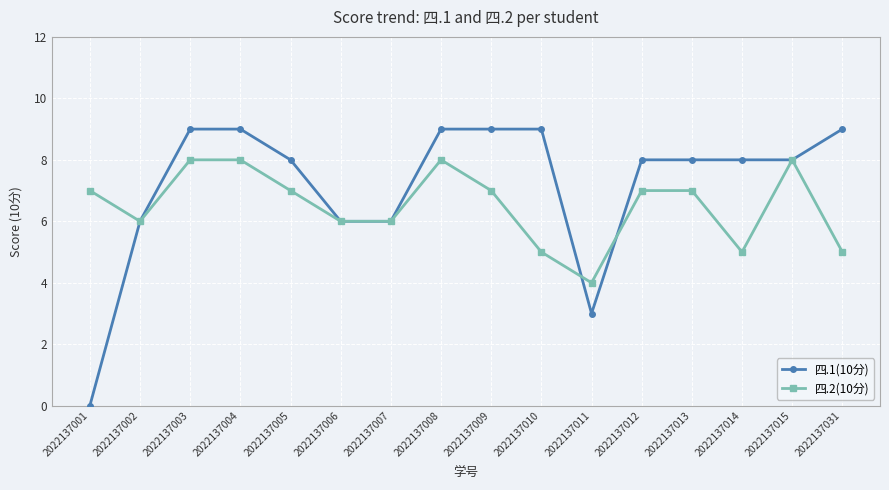

What is the greatest value displayed?

9